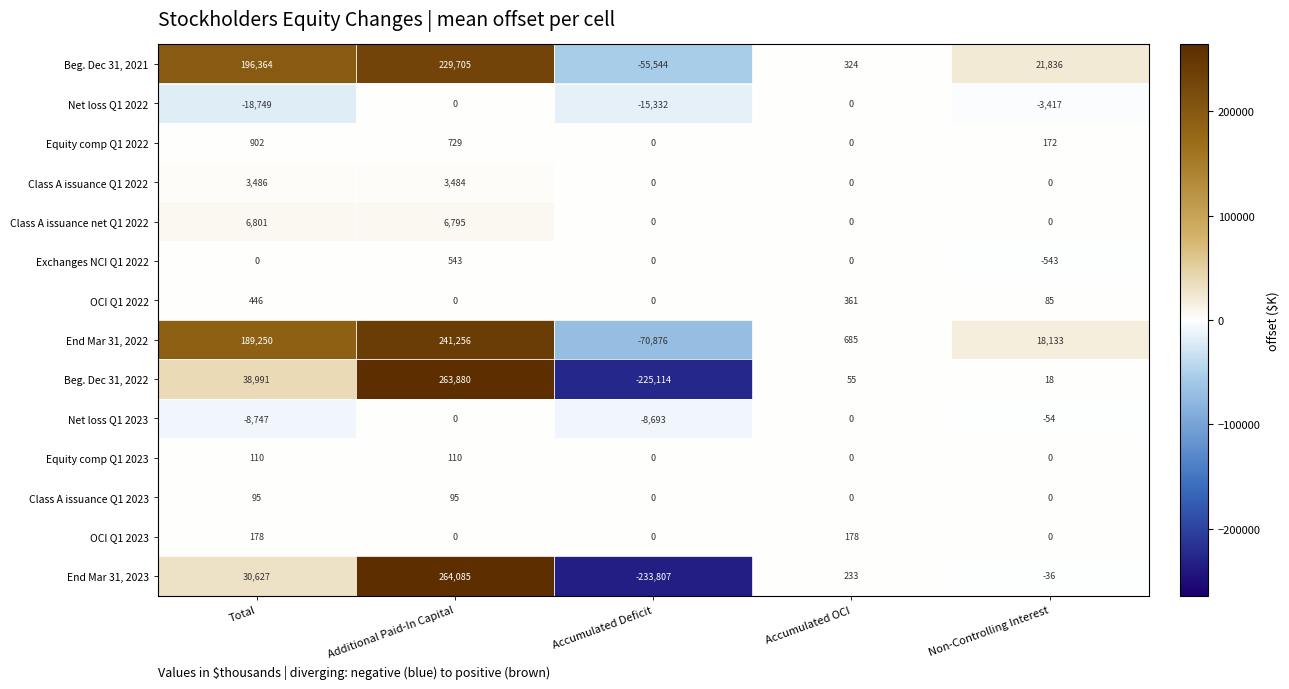

True or false: Exchanges NCI Q1 2022 has a value of 976 at Additional Paid-In Capital.

False